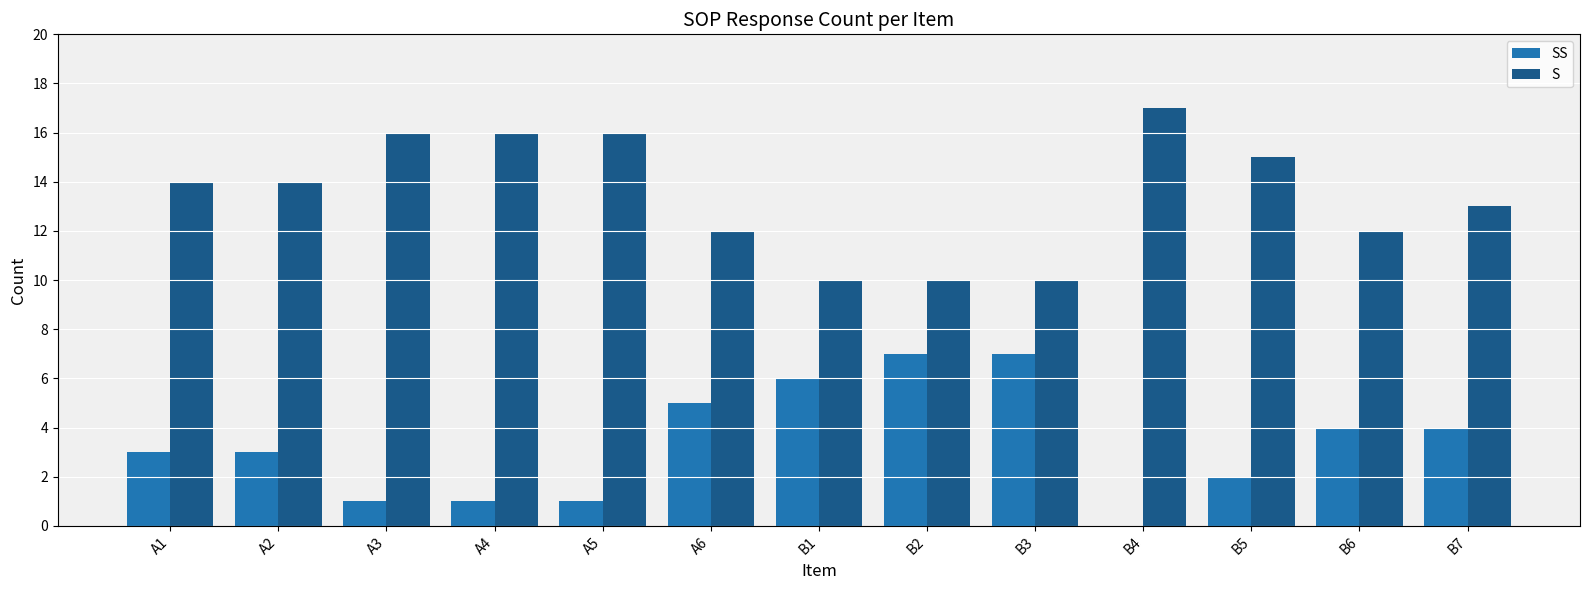

The value of S at B4 is 17. True or false?

True